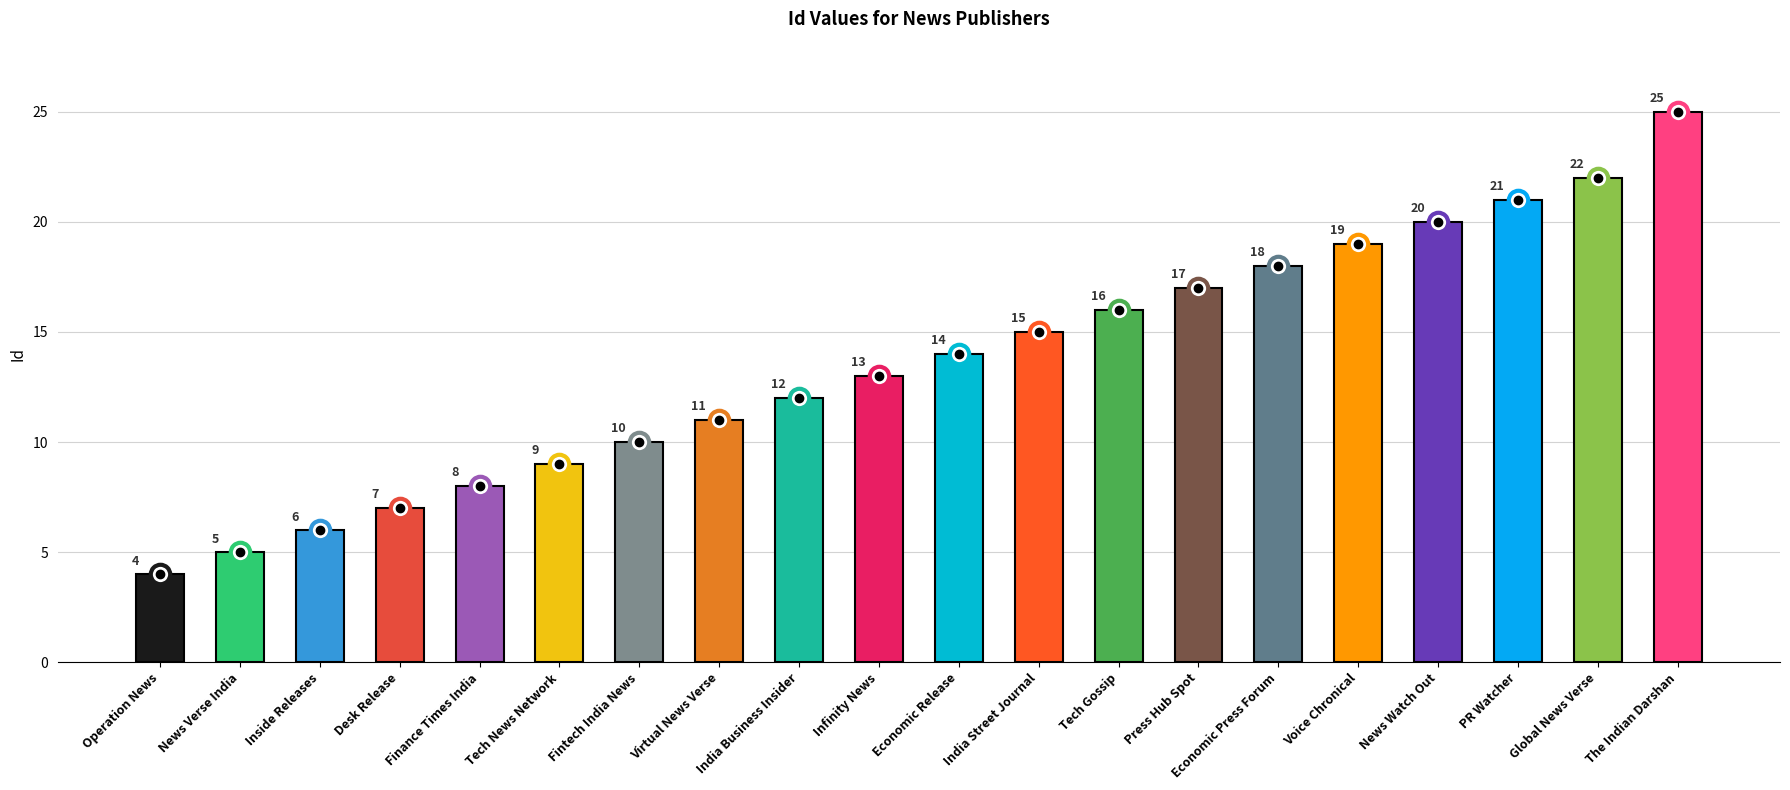

What is the change in value from Tech Gossip to PR Watcher?

+5